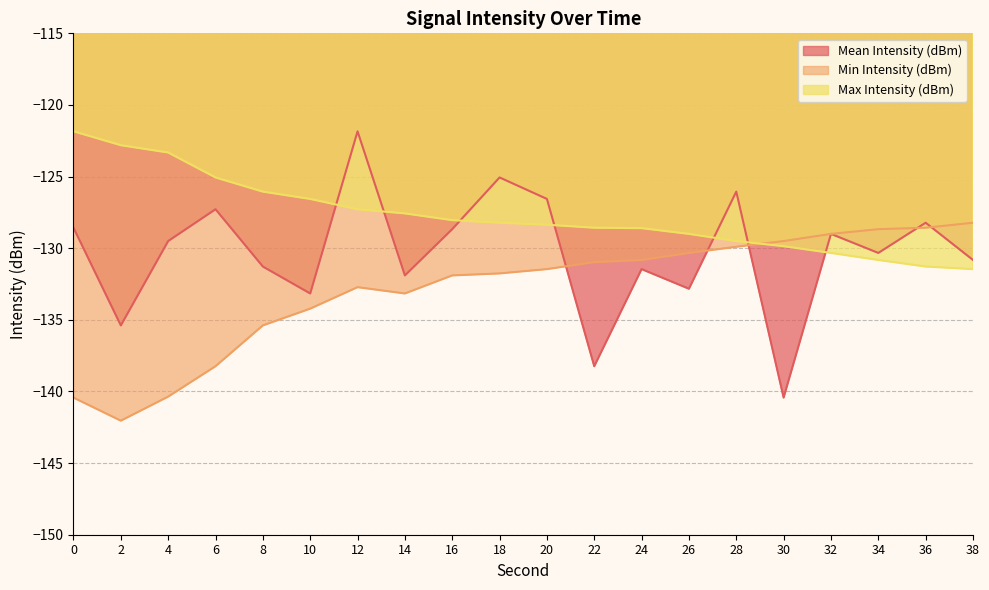

True or false: Mean Intensity (dBm) and Min Intensity (dBm) intersect in this chart.

True